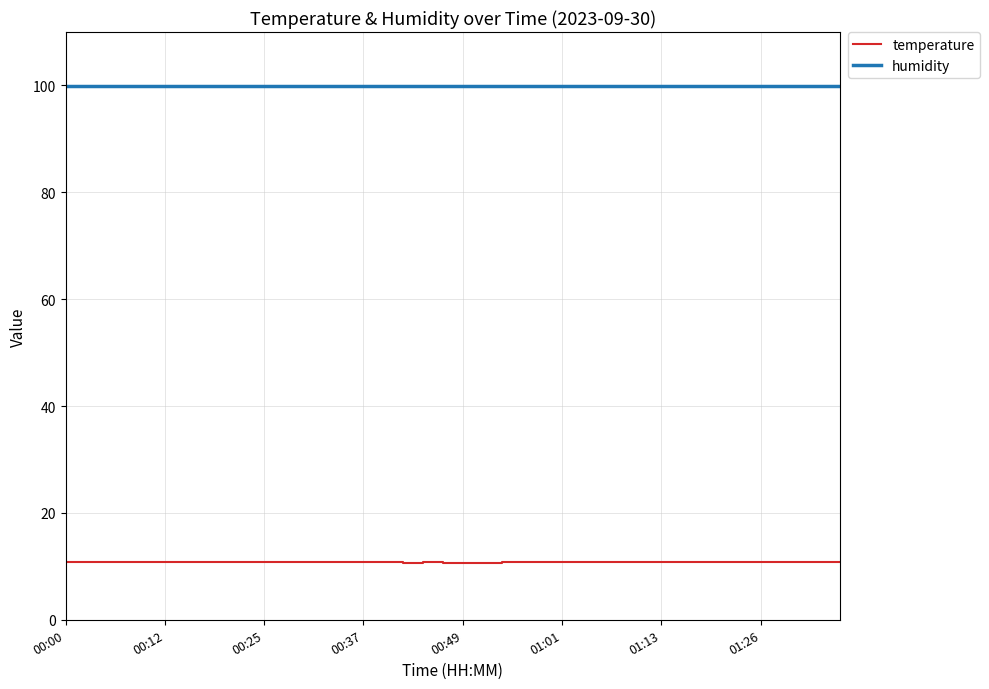

Which series has the largest total across all categories?

humidity